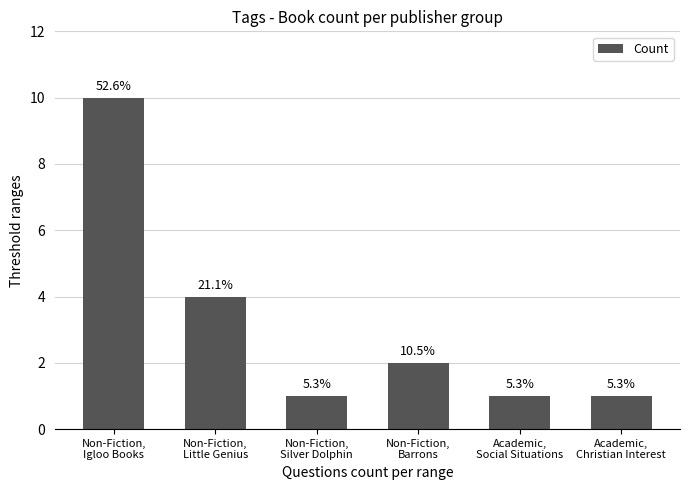

List the labels in order of value, smallest first.

Non-Fiction,
Silver Dolphin, Academic,
Social Situations, Academic,
Christian Interest, Non-Fiction,
Barrons, Non-Fiction,
Little Genius, Non-Fiction,
Igloo Books